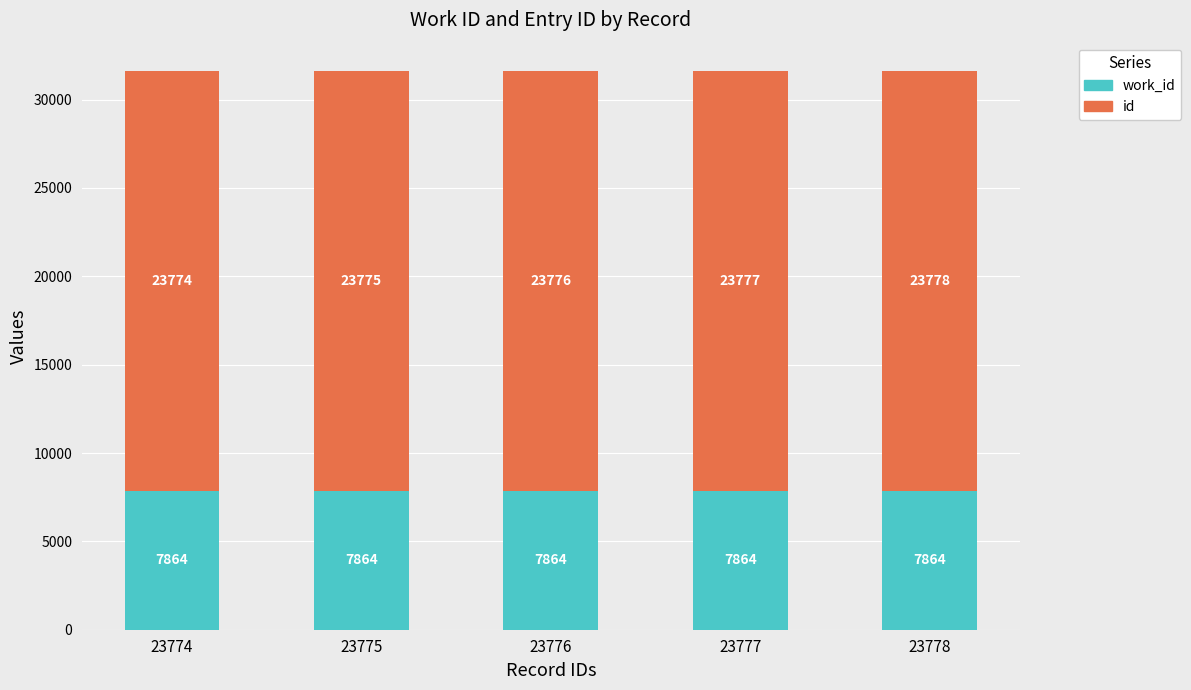

At which category is the sum across all series the highest?

23778